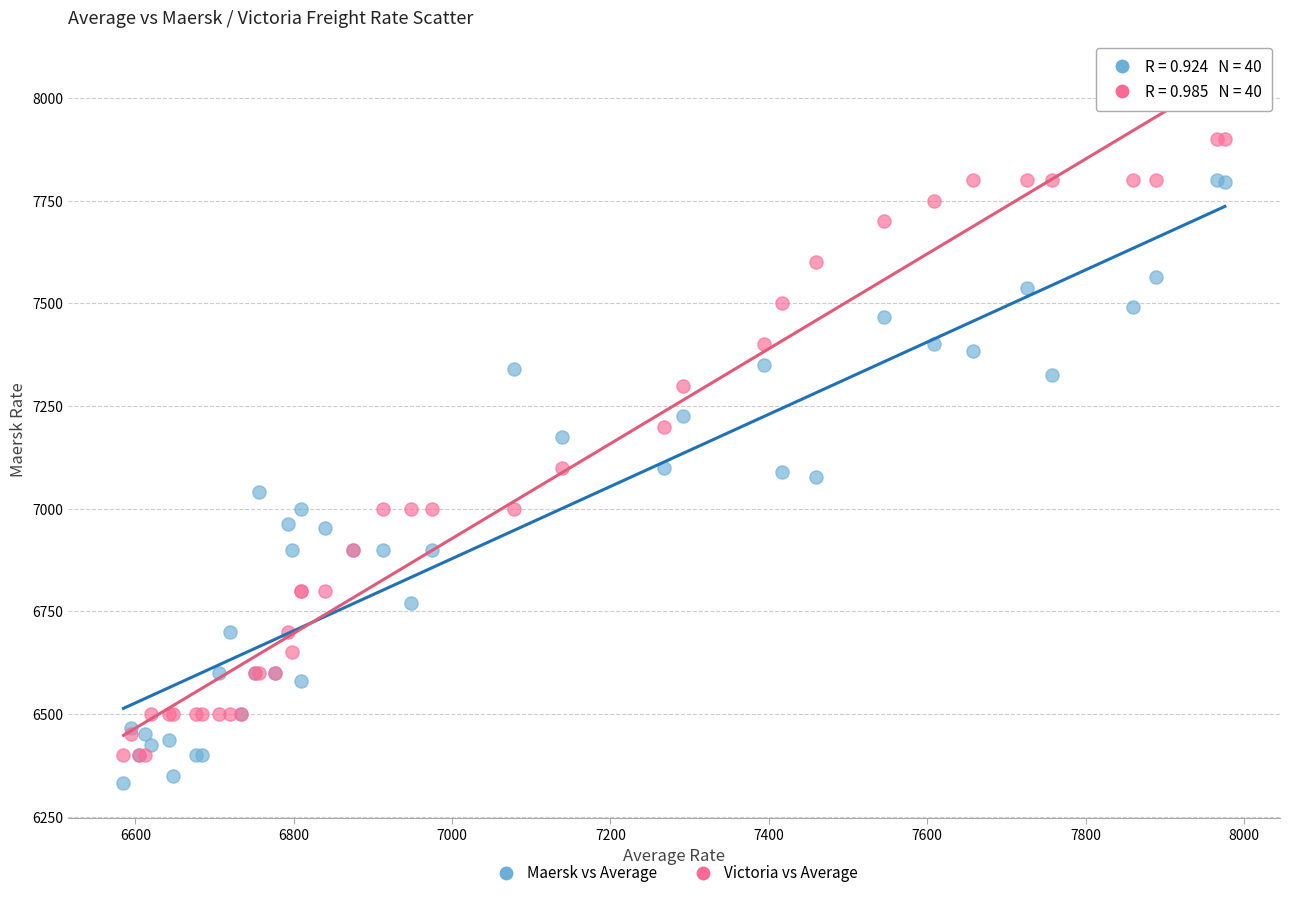

What are all the series names shown in the legend?

Maersk vs Average, Victoria vs Average